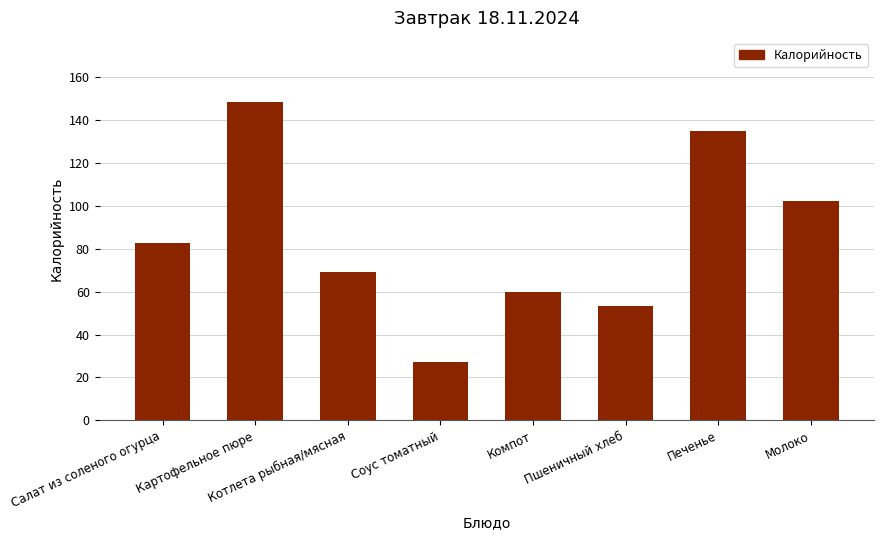

Reading left to right, list all the values displayed in this chart.

82.5	148.5	69.0	27.0	60.0	53.5	134.8	102.0